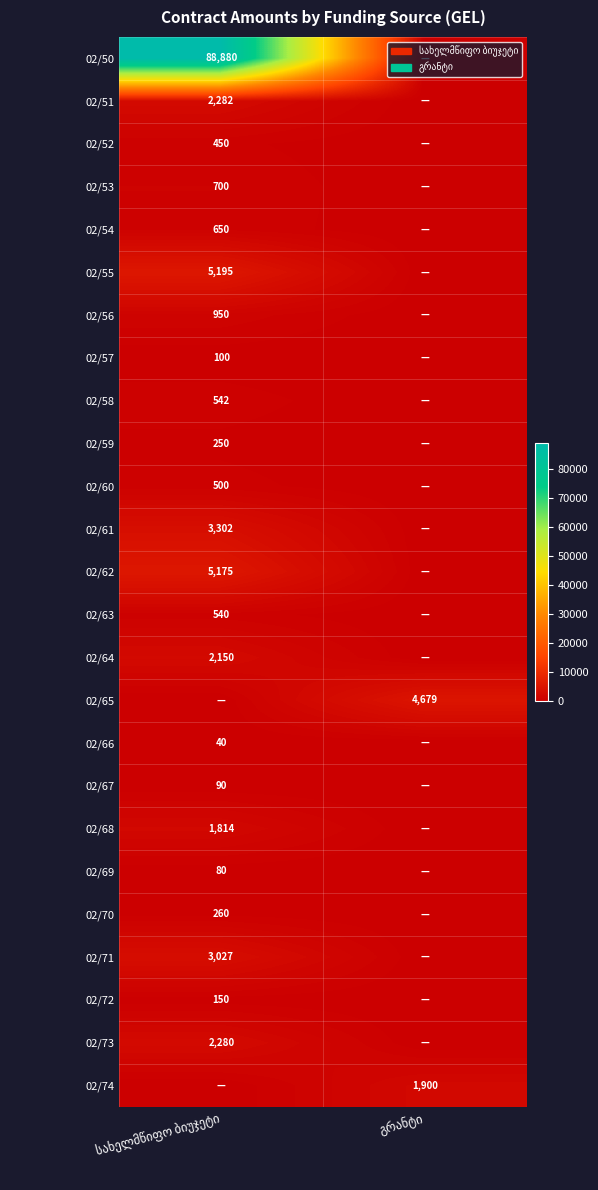

List the labels in order of 02/72 value, smallest first.

გრანტი, სახელმწიფო ბიუჯეტი